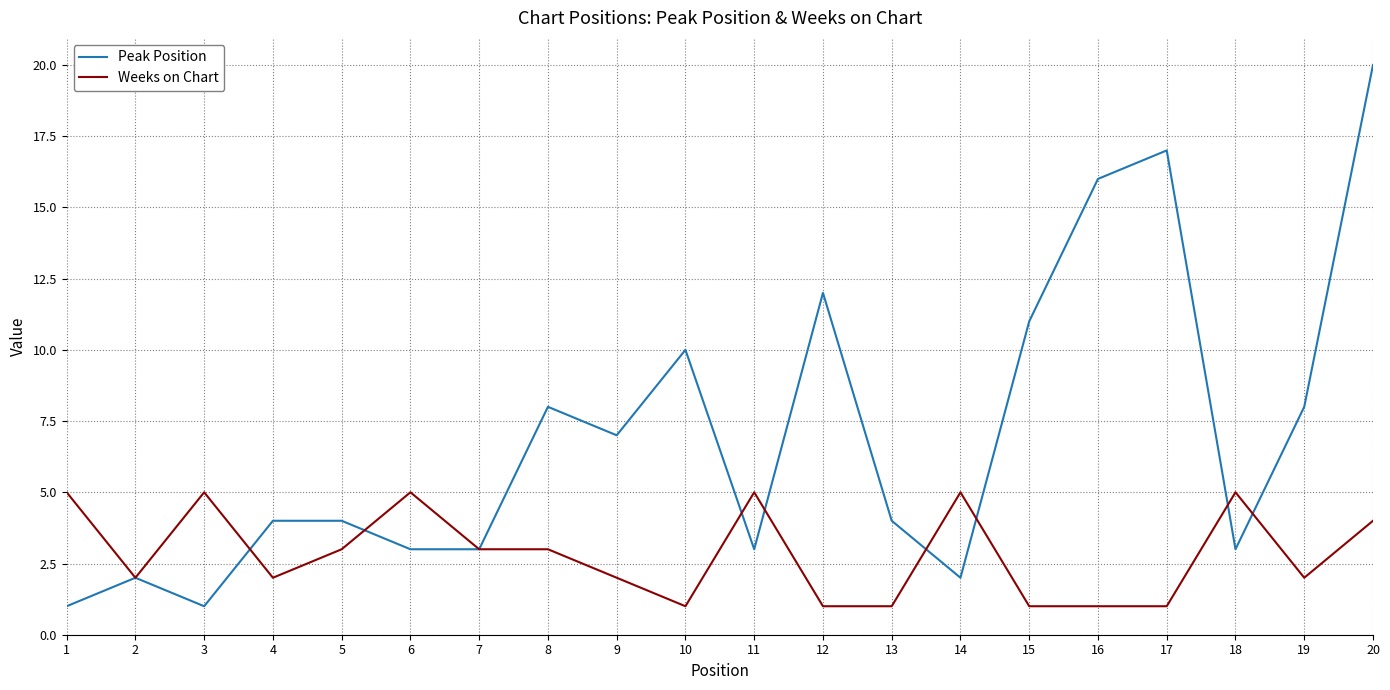

Read the Weeks on Chart value at 18.

5